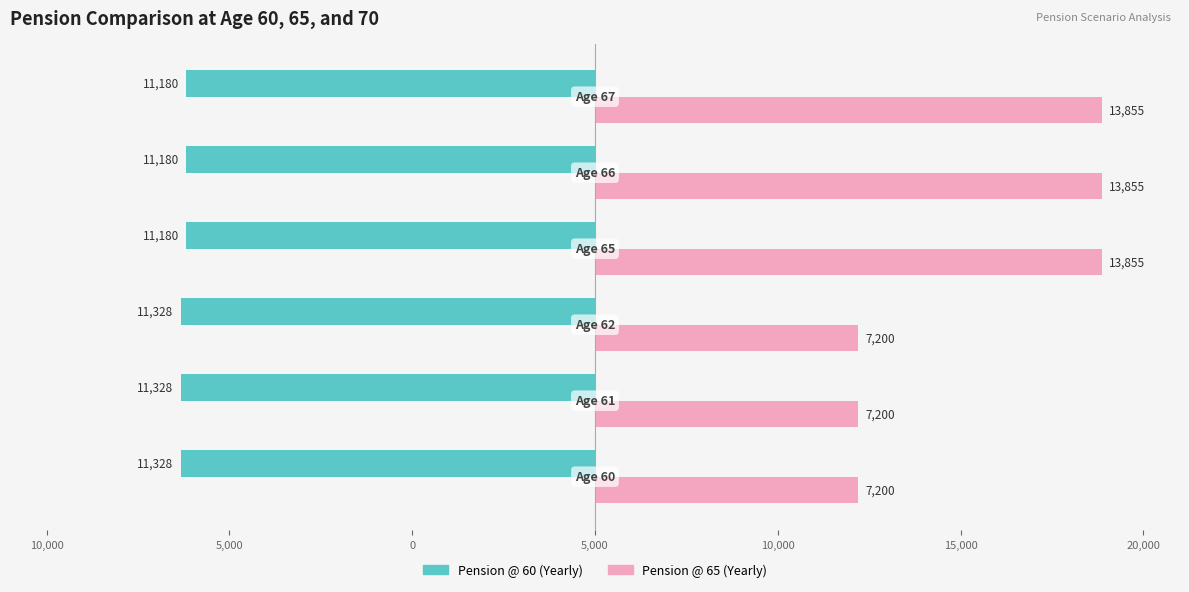

Rank the series by their maximum value, from highest to lowest.

Pension @ 65 (Yearly), Pension @ 60 (Yearly)